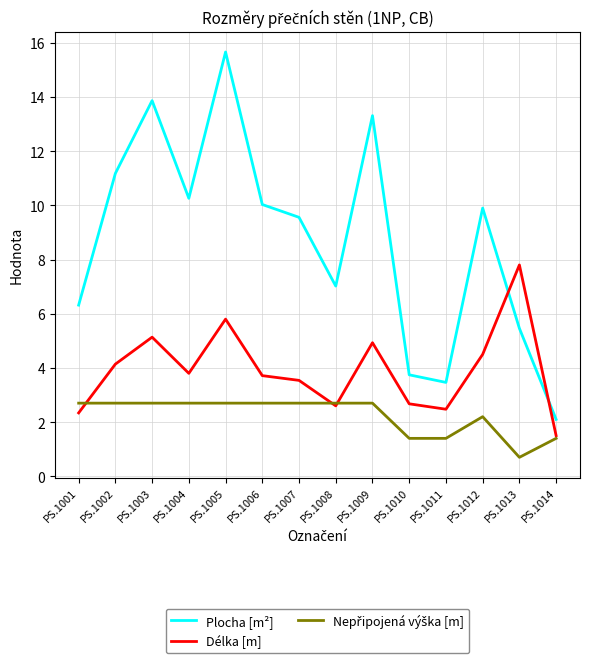

What is the minimum value for Plocha [m²]?

2.1